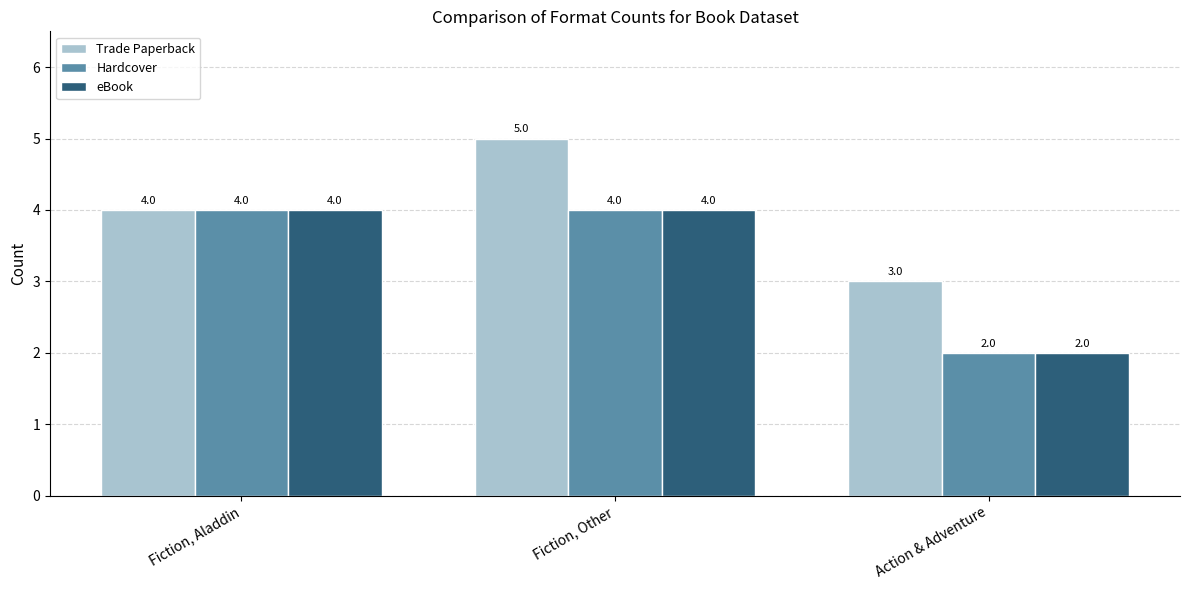

What is the approximate value of Trade Paperback at Fiction, Other?

5